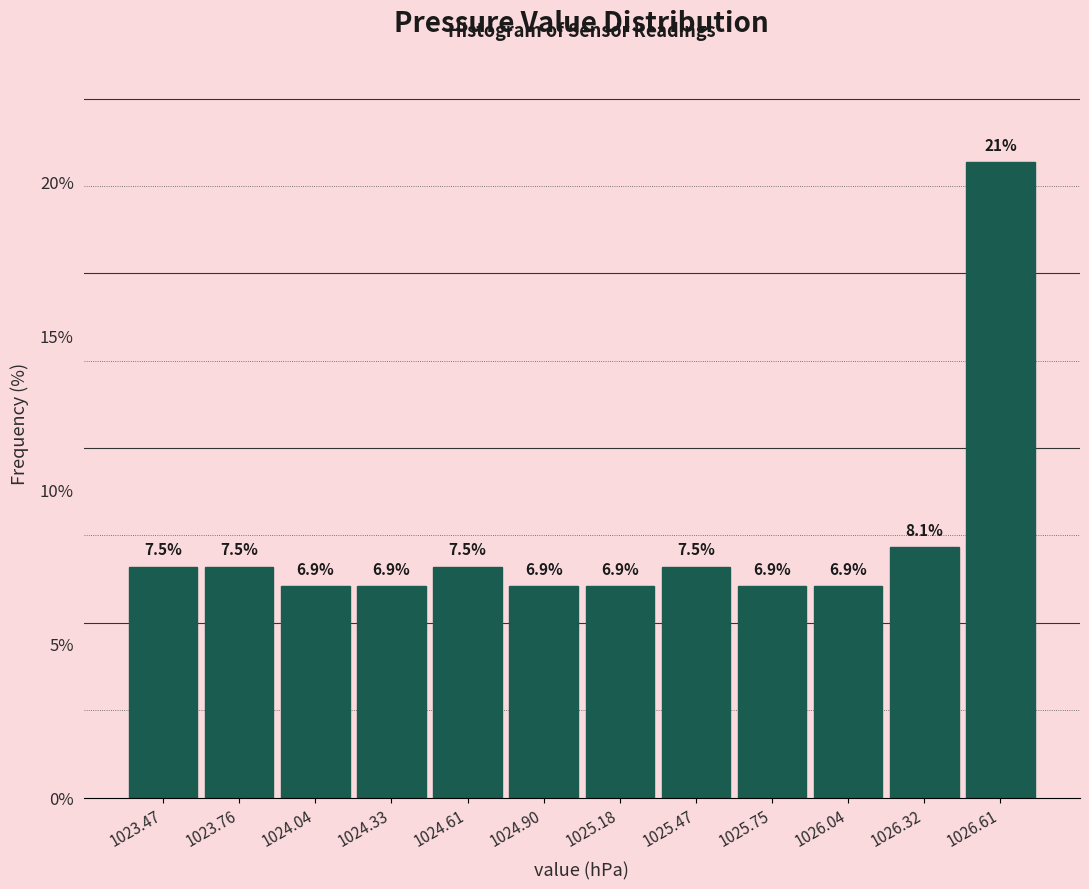

Which range on the x-axis has the tallest bar?

1026.465 to 1026.750